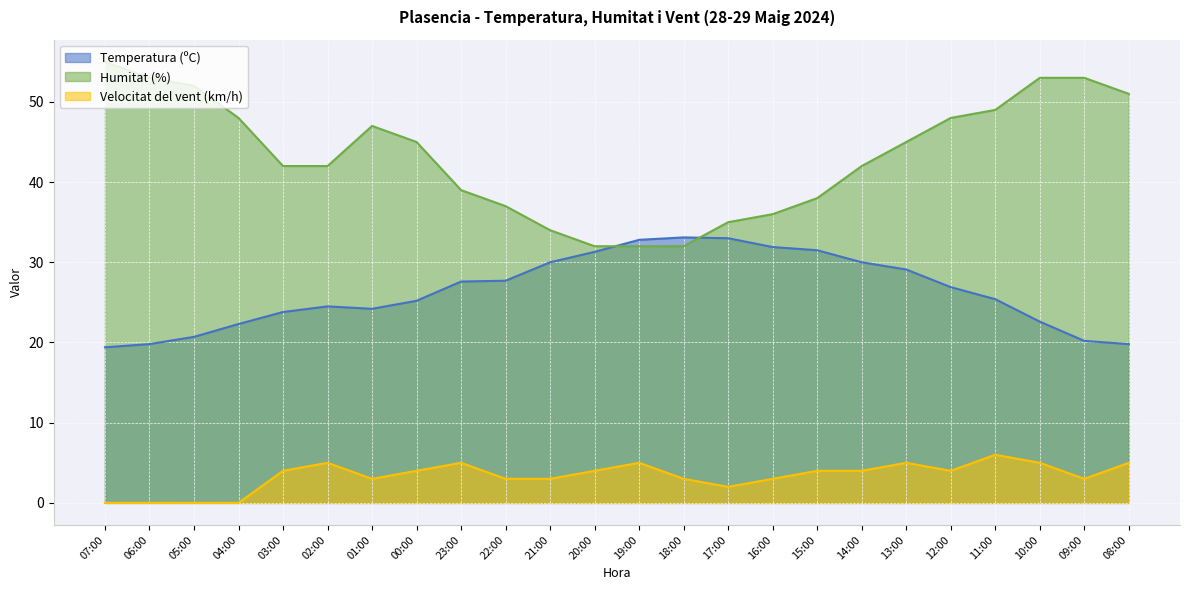

Is it true that Temperatura (ºC) equals 19.8 at 20:00?

False